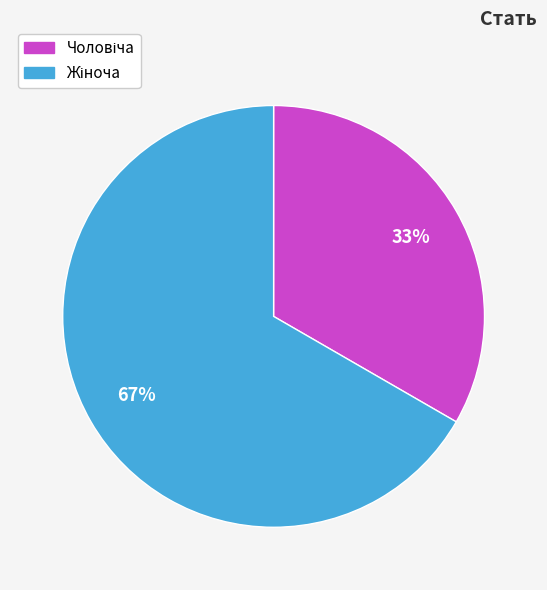

Does any single category account for the majority?

Yes